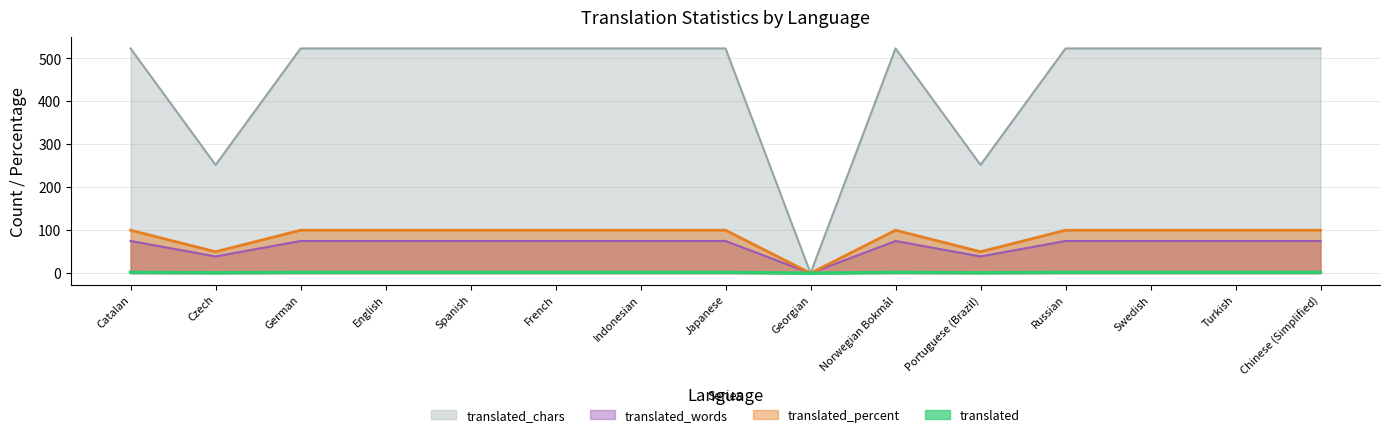

True or false: translated and translated_chars cross at least once.

False